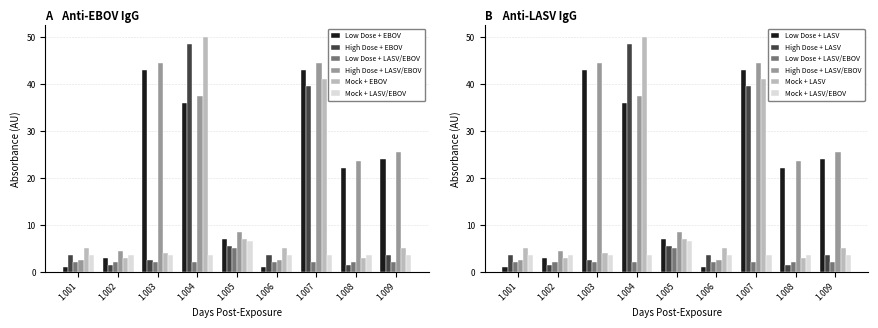

What is the difference between the maximum and second lowest values in the High Dose series?

47.0